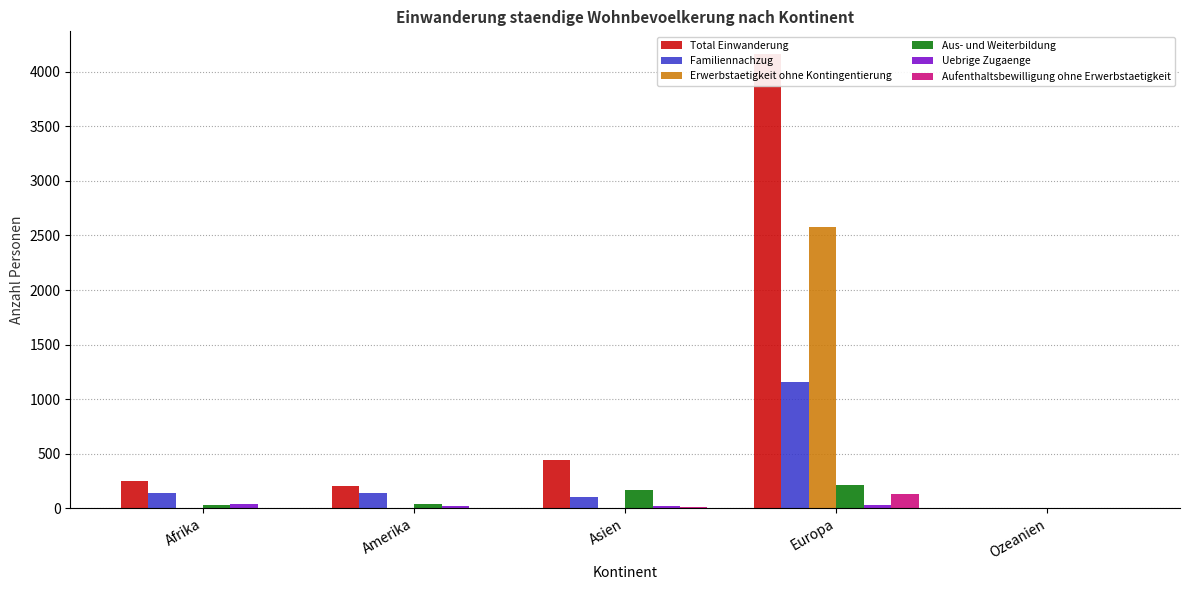

What is the difference between the highest and lowest values at Amerika?

207